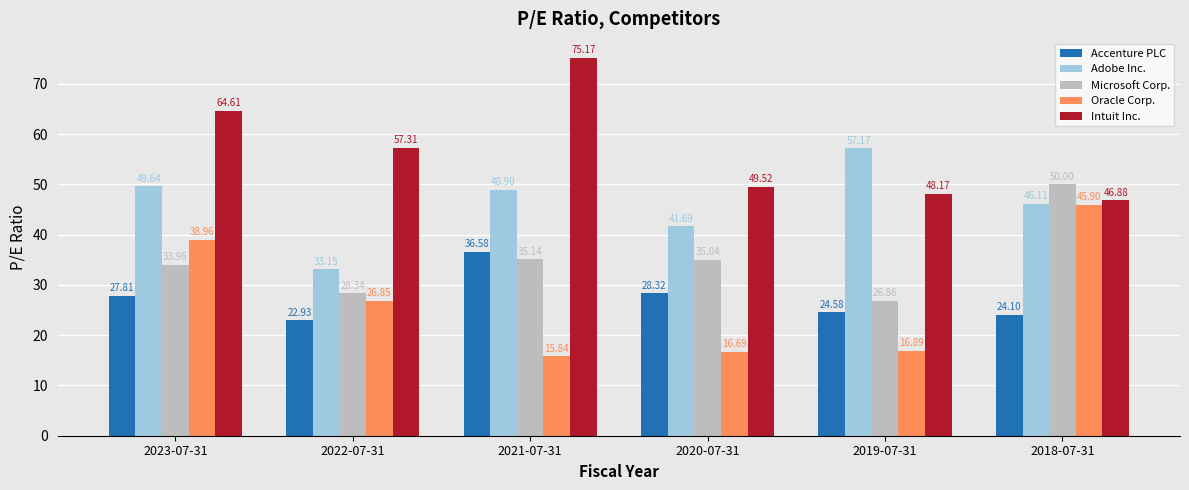

At 2021-07-31, list the series in order from smallest to largest.

Oracle Corp., Microsoft Corp., Accenture PLC, Adobe Inc., Intuit Inc.